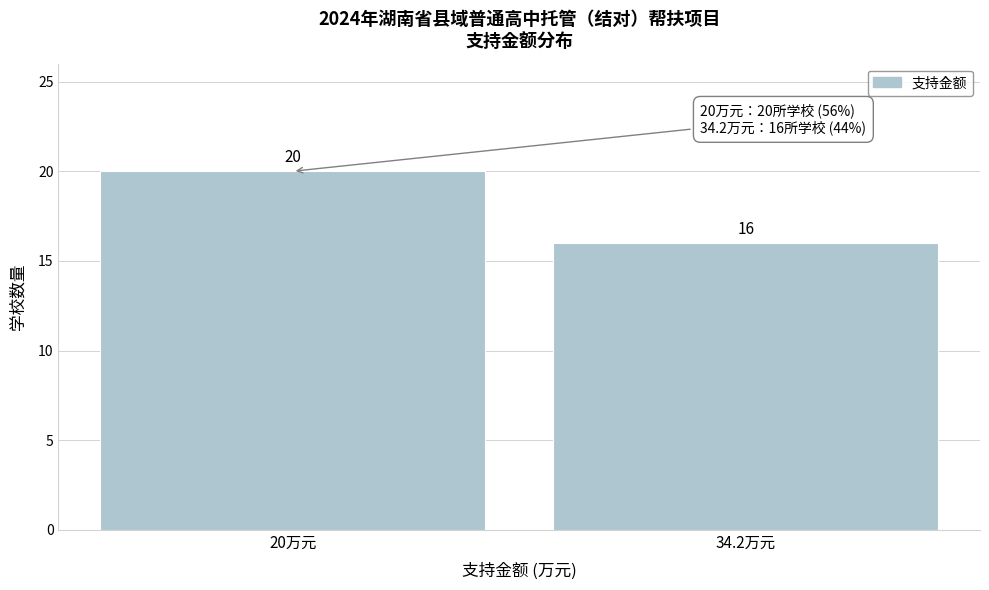

Reading left to right, list all the values displayed in this chart.

20万元=20	34.2万元=16